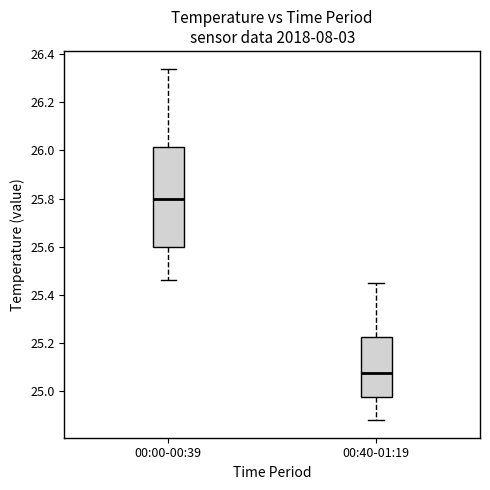

Which box's median line is the lowest?

00:40-01:19